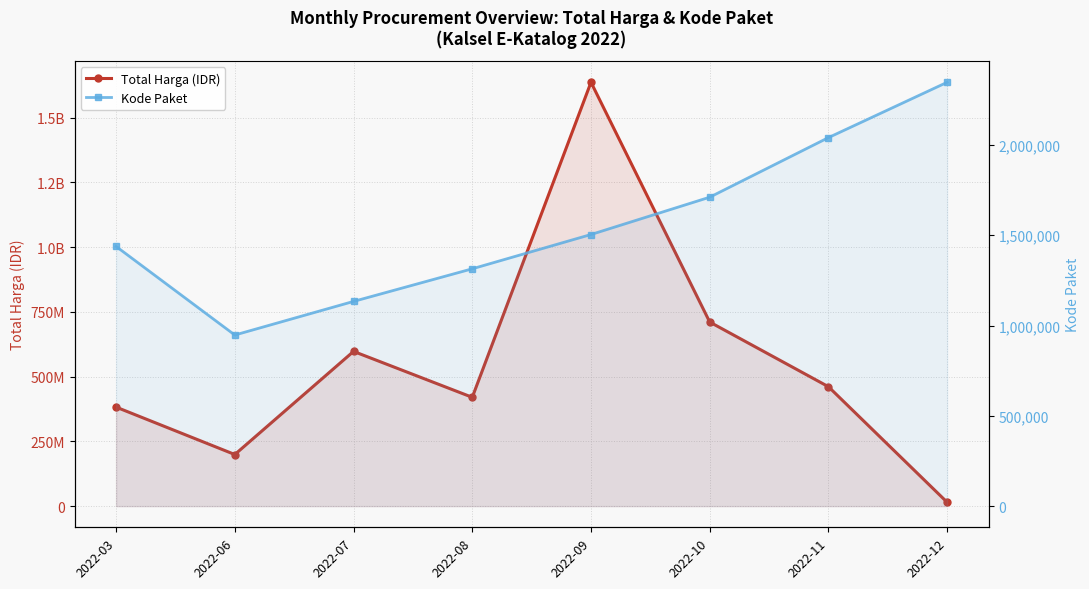

Reading right to left, extract all data points from this chart.

Total Harga (IDR): 2022-12=14750000	2022-11=461033000	2022-10=710743150	2022-09=1636534908	2022-08=420075000	2022-07=597357780	2022-06=199200000	2022-03=382270245
Kode Paket: 2022-12=2346755	2022-11=2040455	2022-10=1710496	2022-09=1503857	2022-08=1314043	2022-07=1133412	2022-06=947278	2022-03=1437823